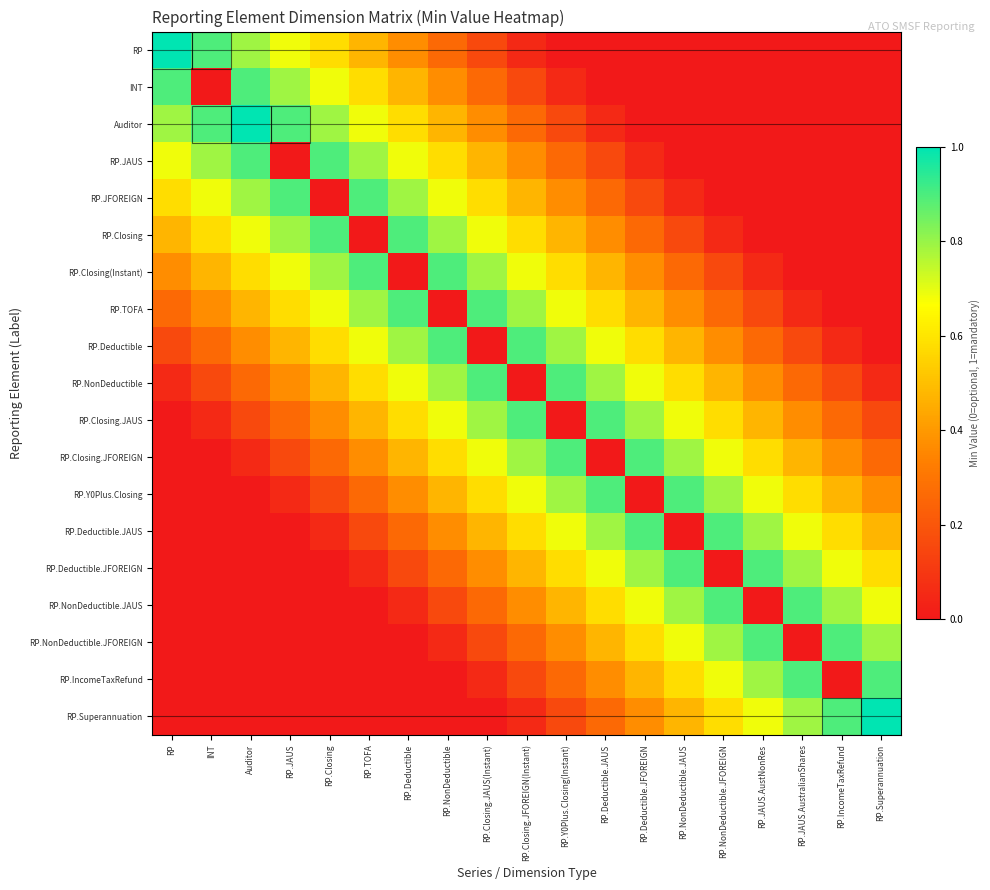

Between RP.Closing.JAUS(Instant) and RP.Deductible.JAUS, which is larger?

RP.Closing.JAUS(Instant)